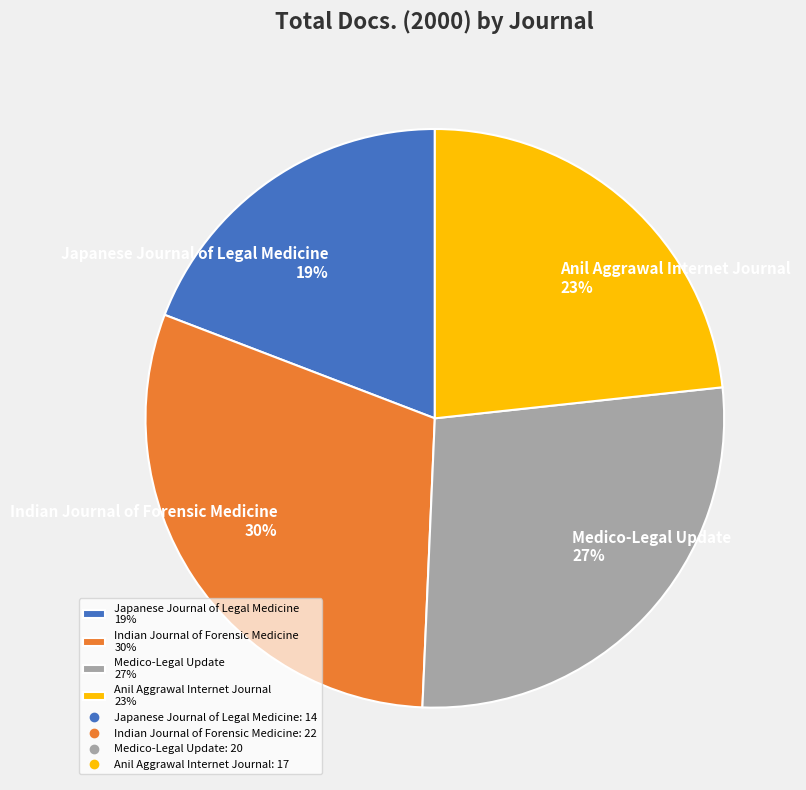

Does Japanese Journal of Legal Medicine account for over 50% of the chart?

No